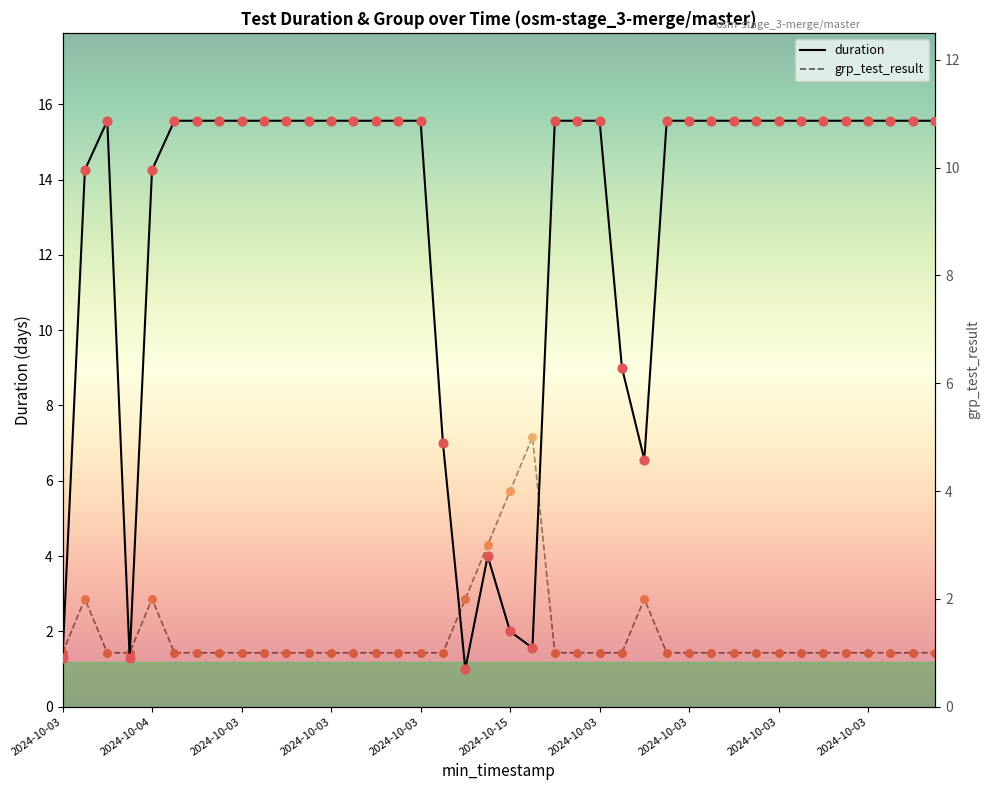

Is the value of duration at 2024-10-03 greater than the value of grp_test_result at 34?

Yes